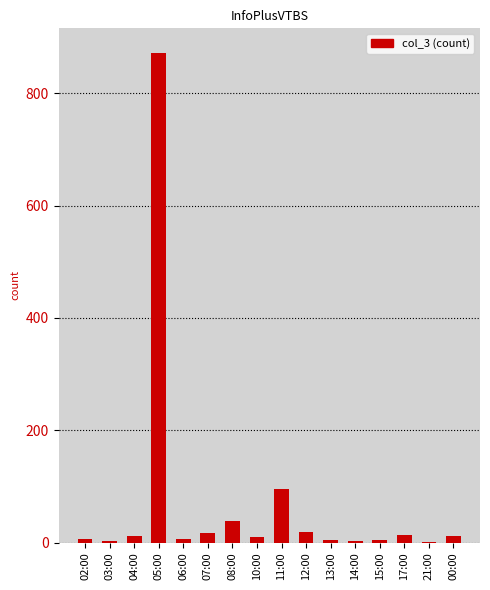

Is it true that the value at 11:00 is 65?

False